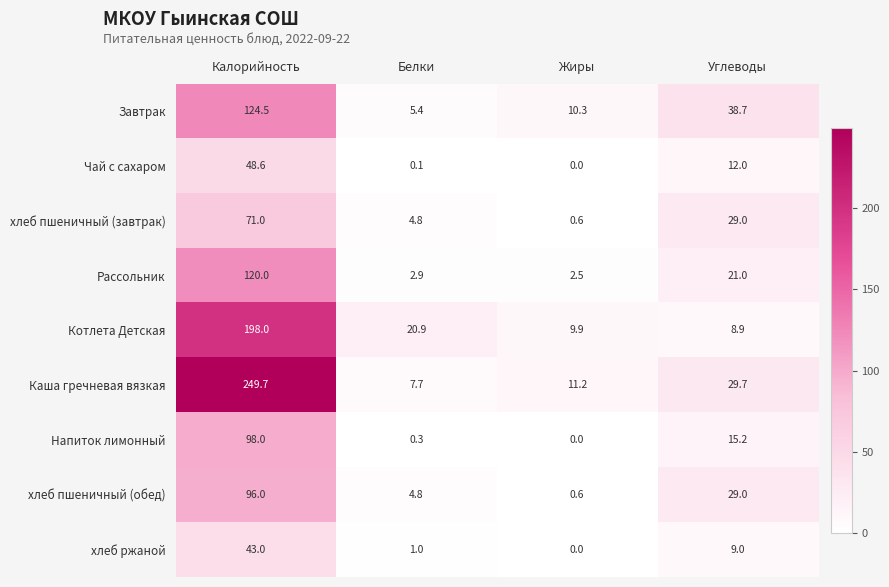

At which category is the sum across all series the highest?

Калорийность